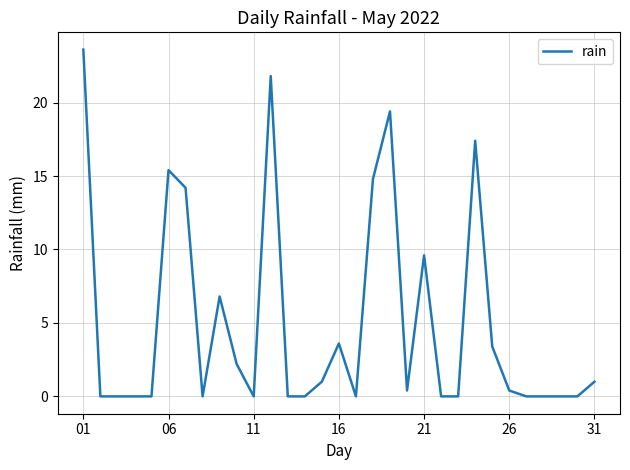

What is the difference between the maximum and minimum values?

23.6